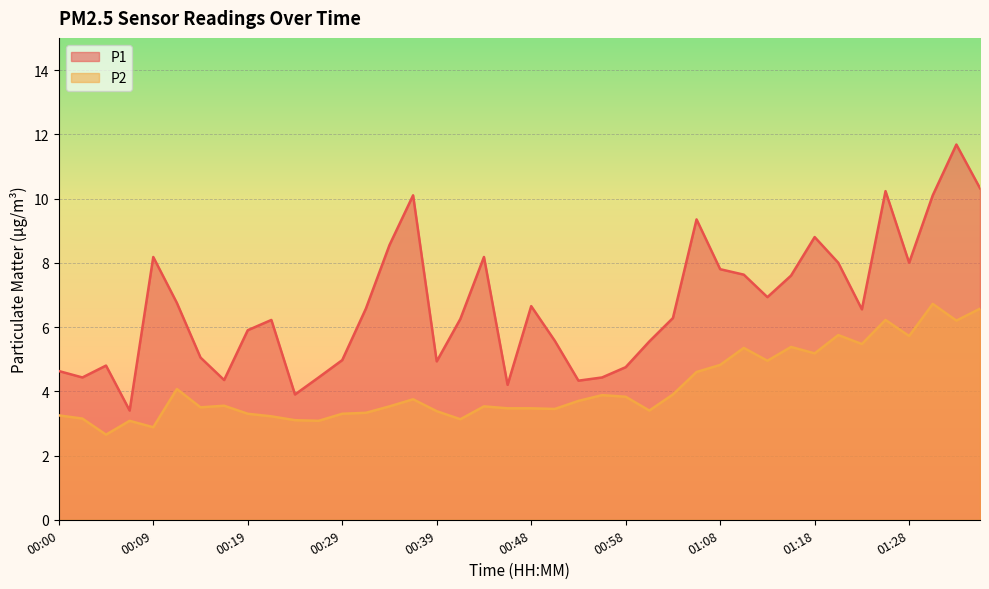

Reading right to left, extract all data points from this chart.

P1: 10.3	11.7	10.1	8.0	10.2	6.5	8.0	8.8	7.6	6.9	7.6	7.8	9.3	6.3	5.5	4.8	4.4	4.3	5.6	6.7	4.2	8.2	6.2	4.9	10.1	8.6	6.6	5.0	4.4	3.9	6.2	5.9	4.3	5.0	6.8	8.2	3.4	4.8	4.4	4.6
P2: 6.6	6.2	6.7	5.7	6.2	5.5	5.8	5.2	5.4	5.0	5.3	4.8	4.6	3.9	3.4	3.8	3.9	3.7	3.5	3.5	3.5	3.5	3.1	3.4	3.8	3.5	3.3	3.3	3.1	3.1	3.2	3.3	3.5	3.5	4.1	2.9	3.1	2.6	3.1	3.2